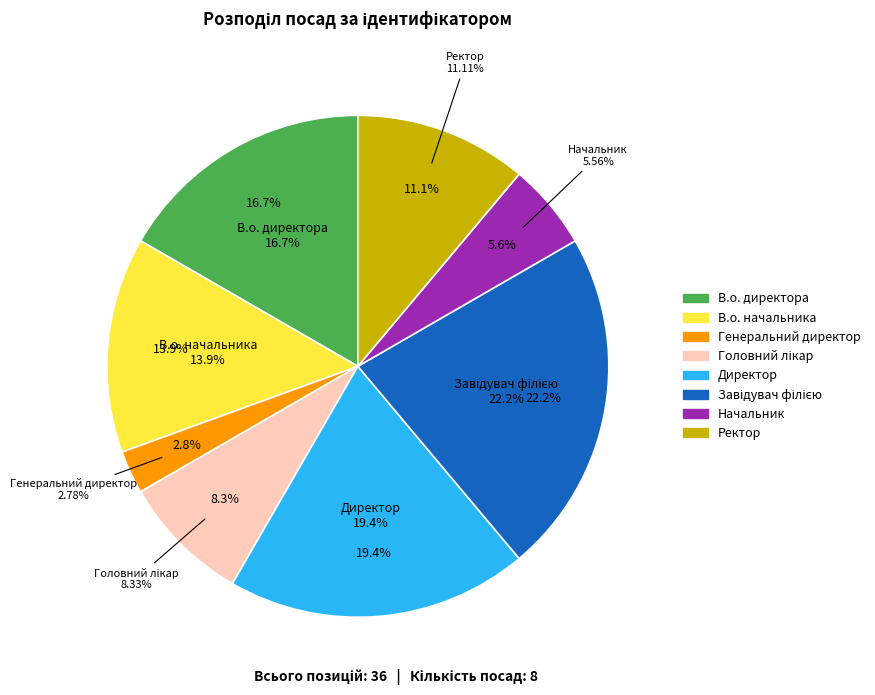

Does Генеральний директор represent more than half of the total?

No